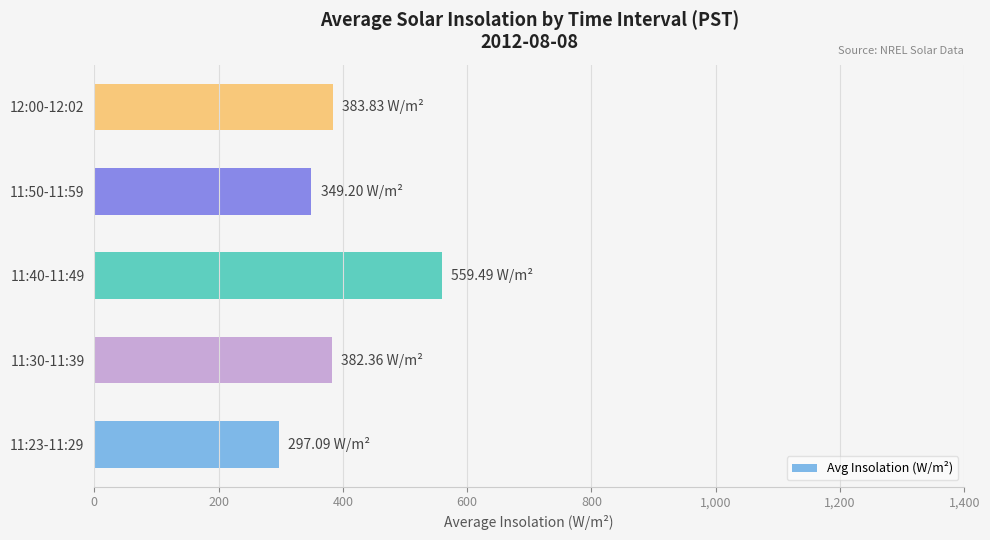

What is the difference between the values at 12:00-12:02 and 11:50-11:59?

34.6